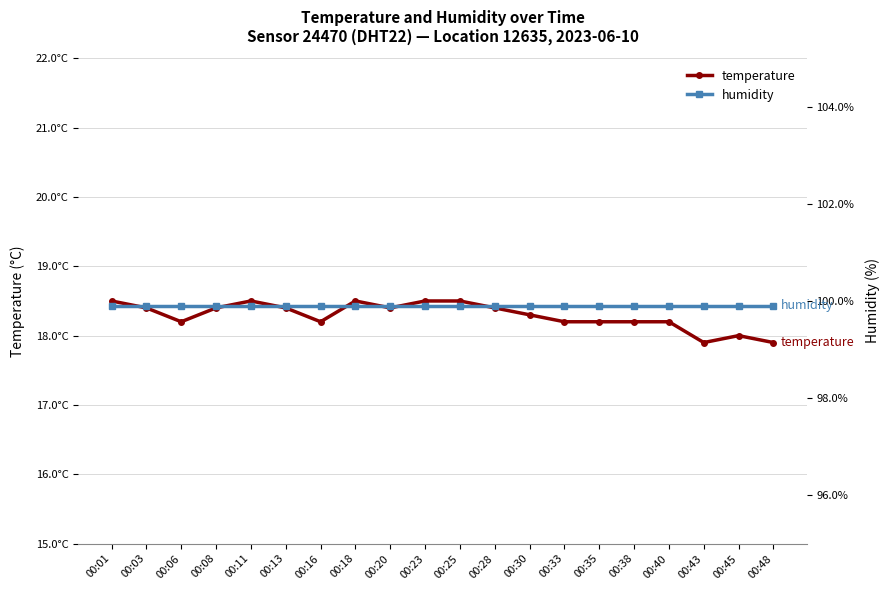

What value does the temperature series have at 00:06?

18.2